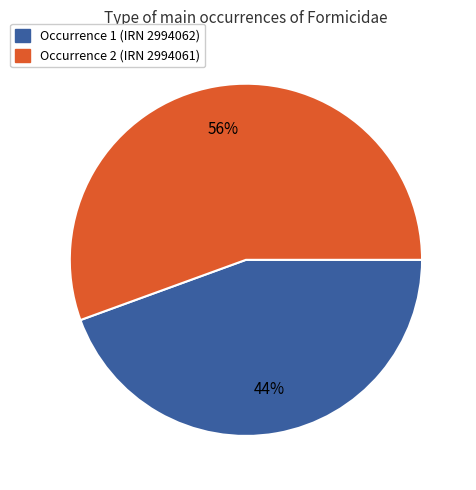

To the nearest percent, what portion does Occurrence 1 (IRN 2994062) represent?

44%